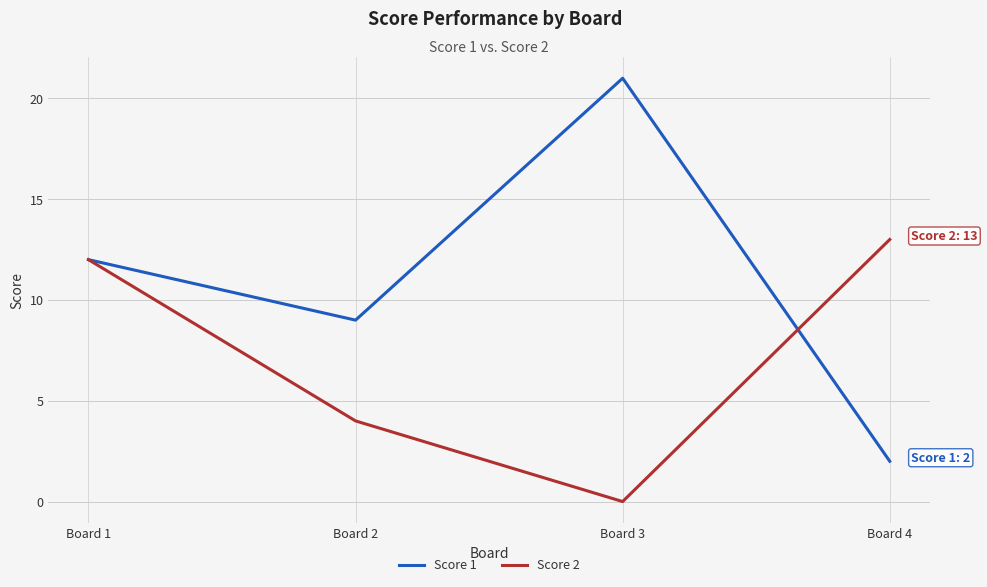

Where is Score 1 nearest to the value 11?

Board 1